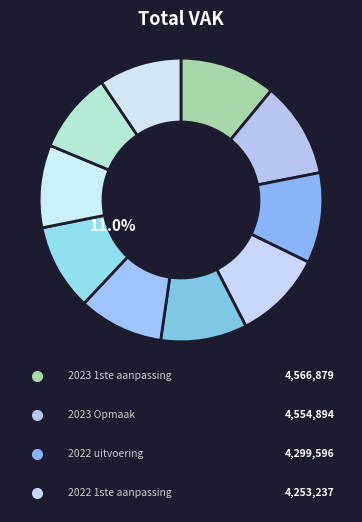

How much of the chart is everything except 2019 1ste aanpassing?

90.5%